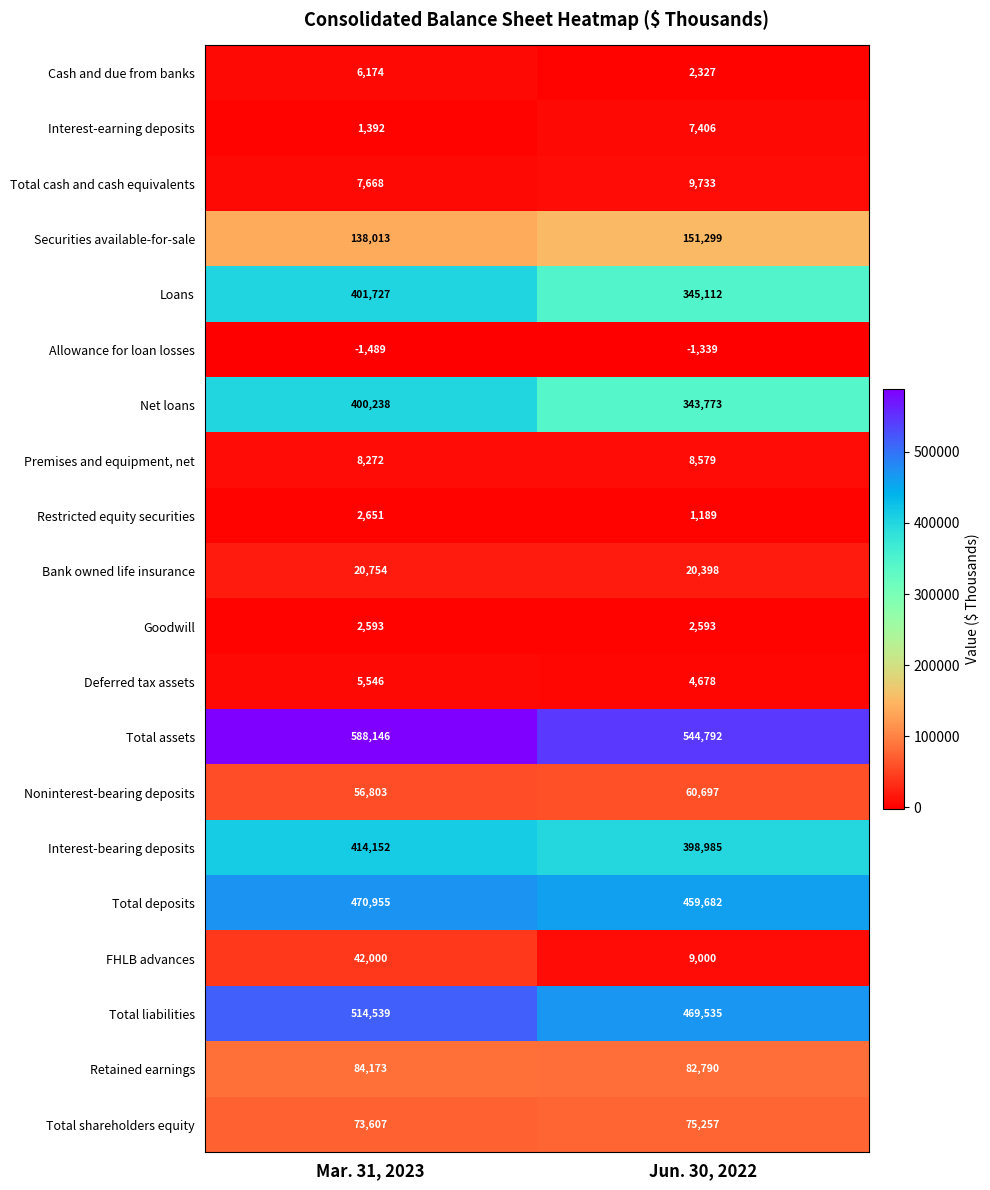

The Total shareholders equity series shows 75257 at Jun. 30, 2022. True or false?

True